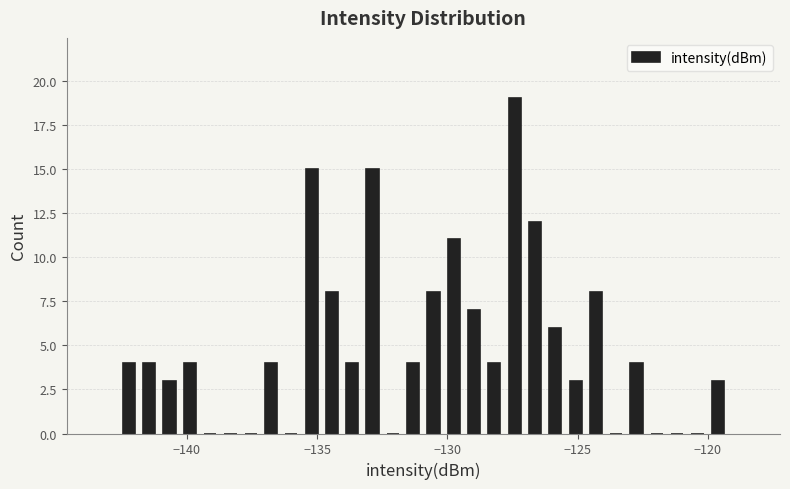

Read against the x-axis, roughly where is the centre of the tallest bar?

-127.5